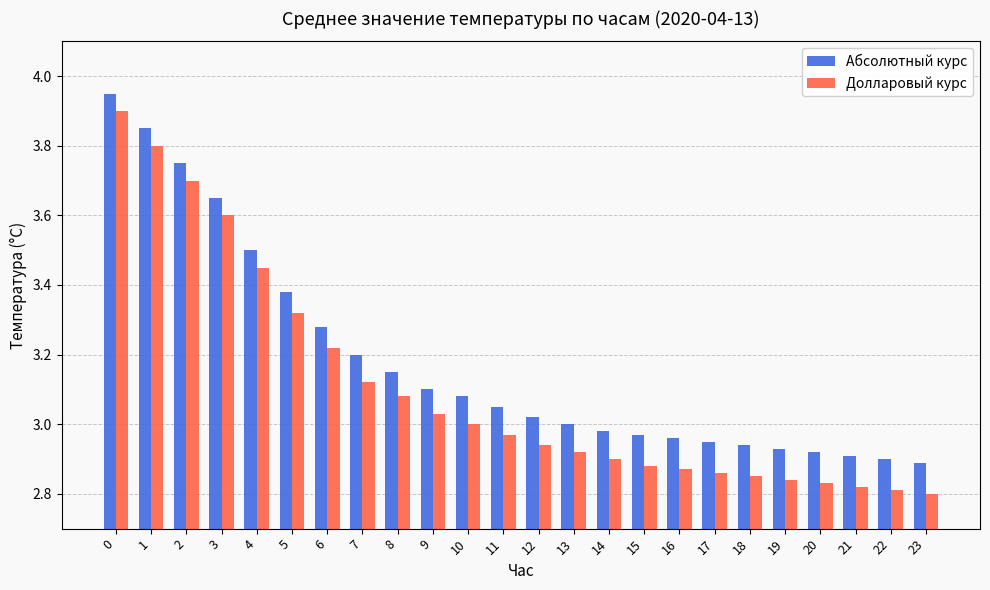

Which series has the largest range (max minus min)?

Долларовый курс